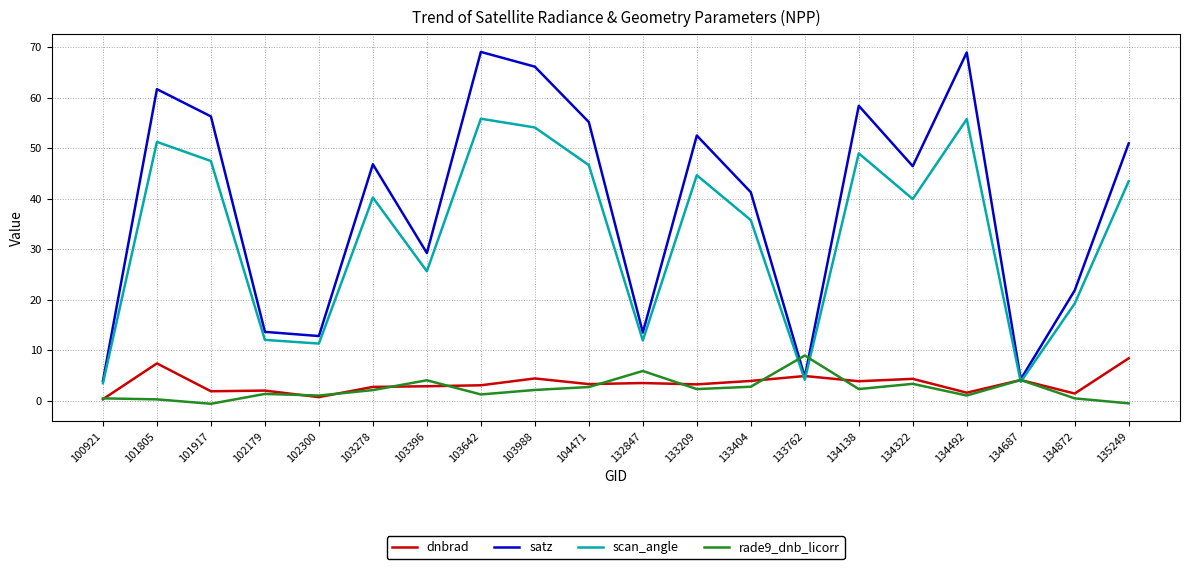

What is the maximum value for satz?

69.0